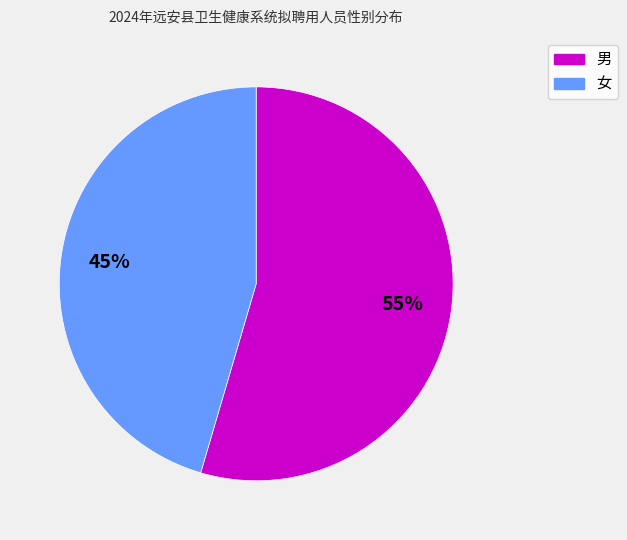

Is the sum of 女 and 男 greater than half?

Yes